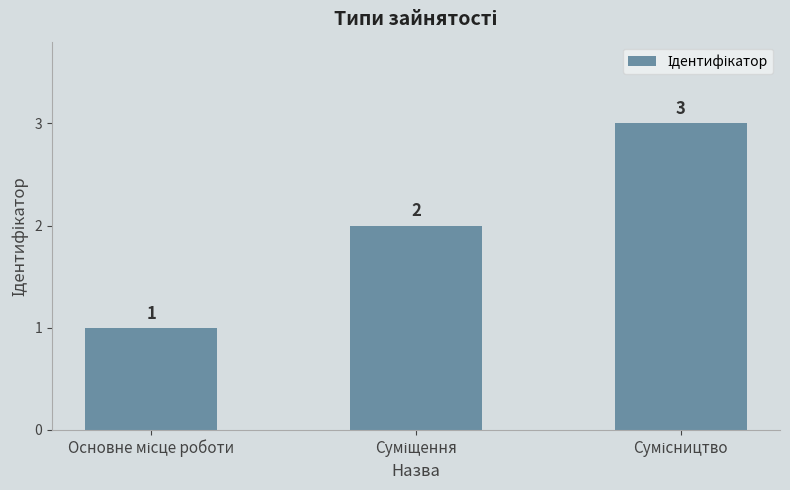

Reading right to left, transcribe all the data shown in this chart.

3	2	1